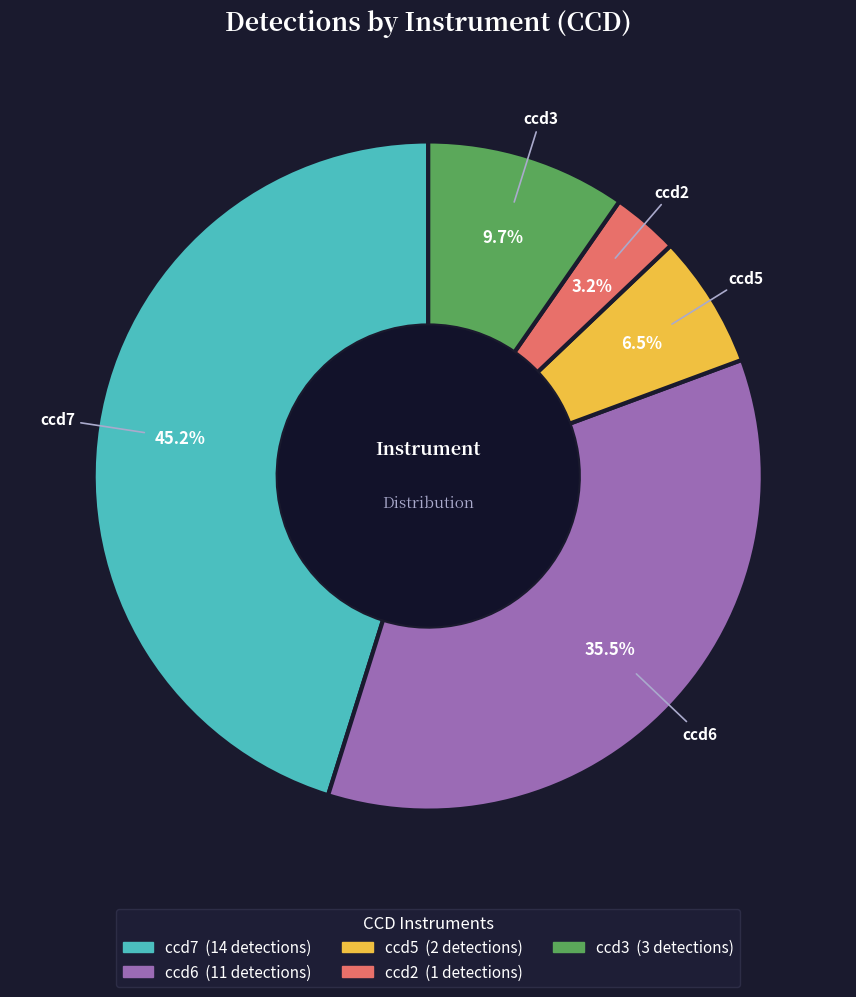

To the nearest percent, what is the combined percentage of ccd5 and ccd6?

42%